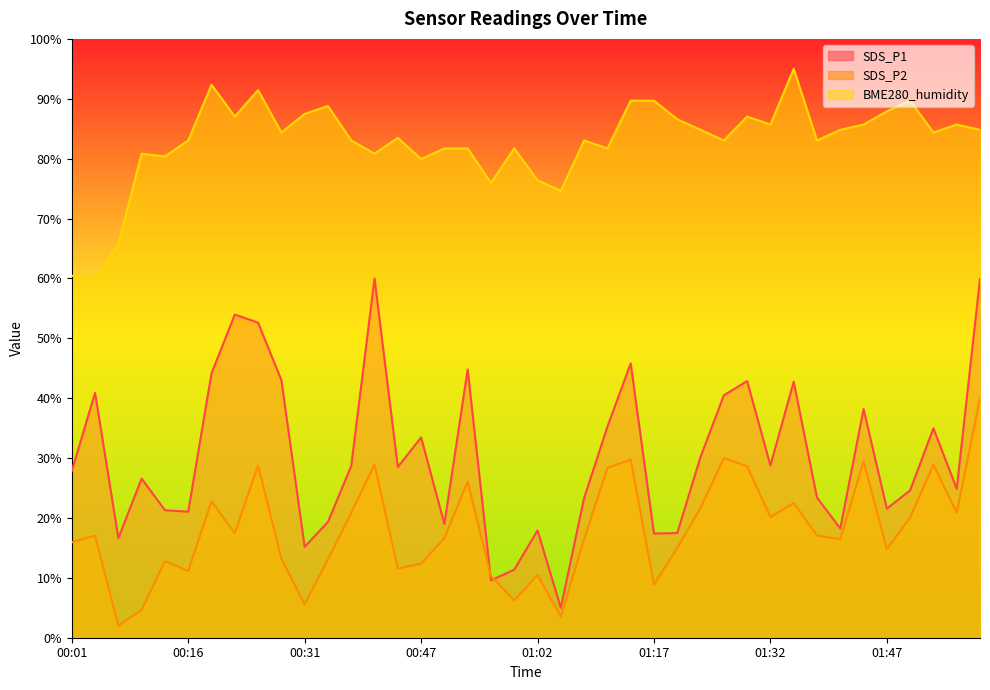

In SDS_P1, how many points are lower than both neighbors (excluding endpoints)?

12